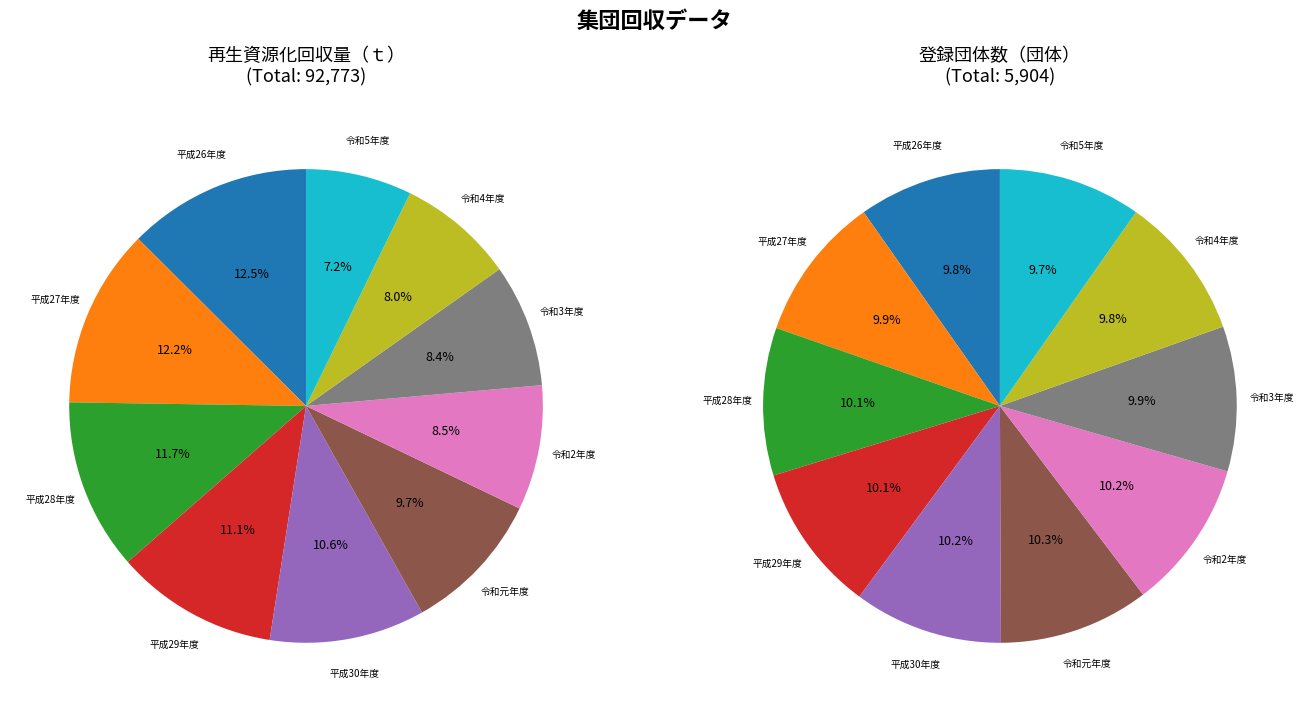

To the nearest percent, what is the difference between the largest and smallest slice percentages?

5%